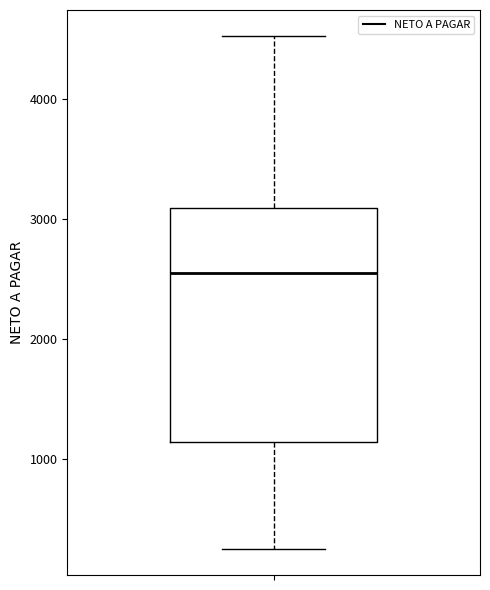

Where is the upper edge of the box on the y-axis? The values are not printed on the chart, so give them approximately, as read against the axis.

3100